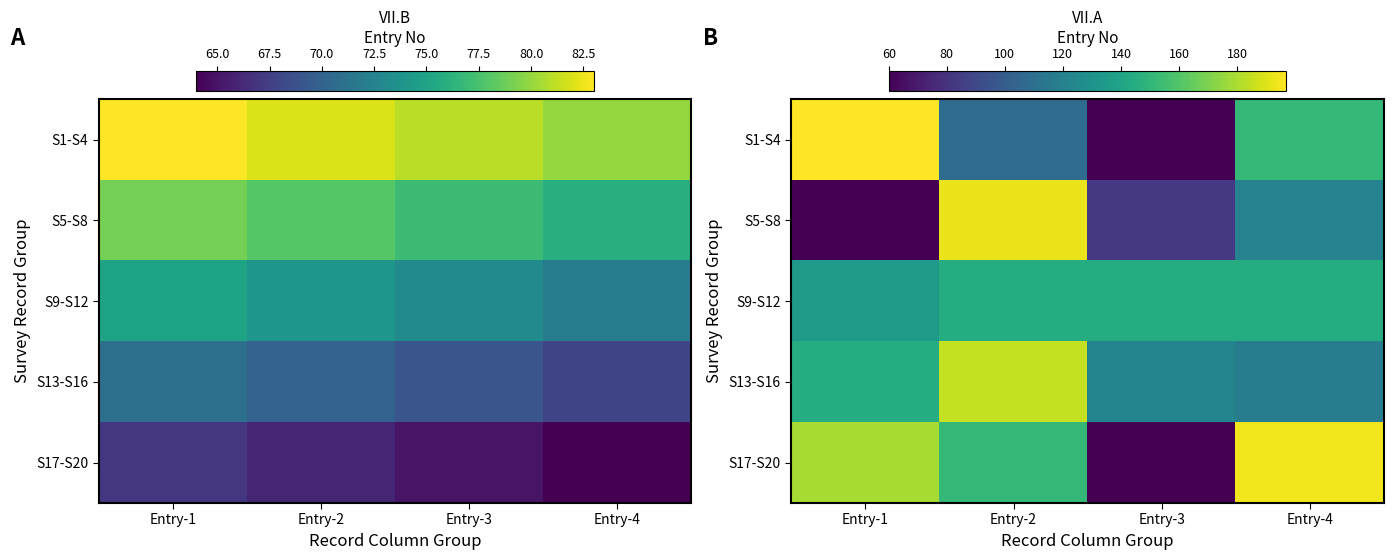

Which has a higher value, Entry-1 or Entry-2?

Entry-1